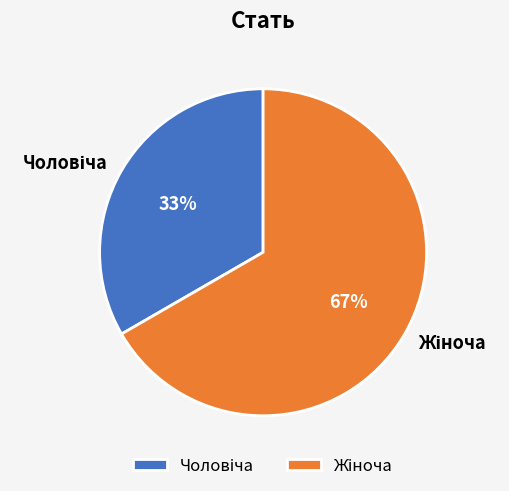

Is there a majority slice in this chart?

Yes